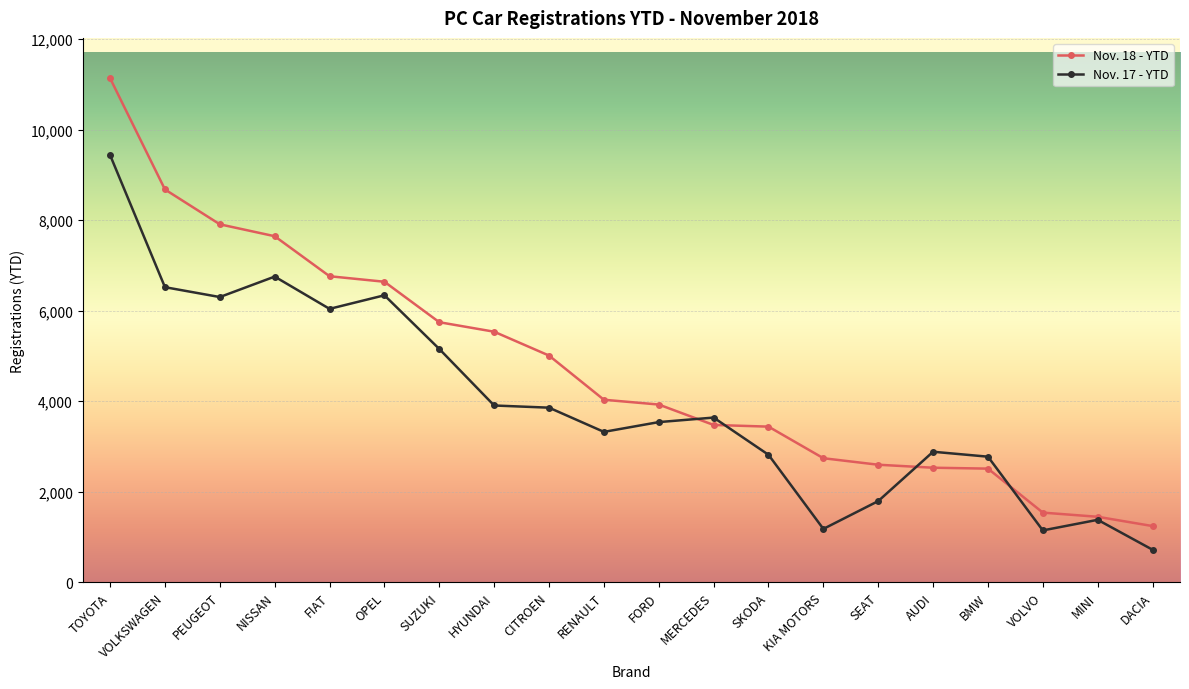

At which label does Nov. 17 - YTD reach its peak?

TOYOTA